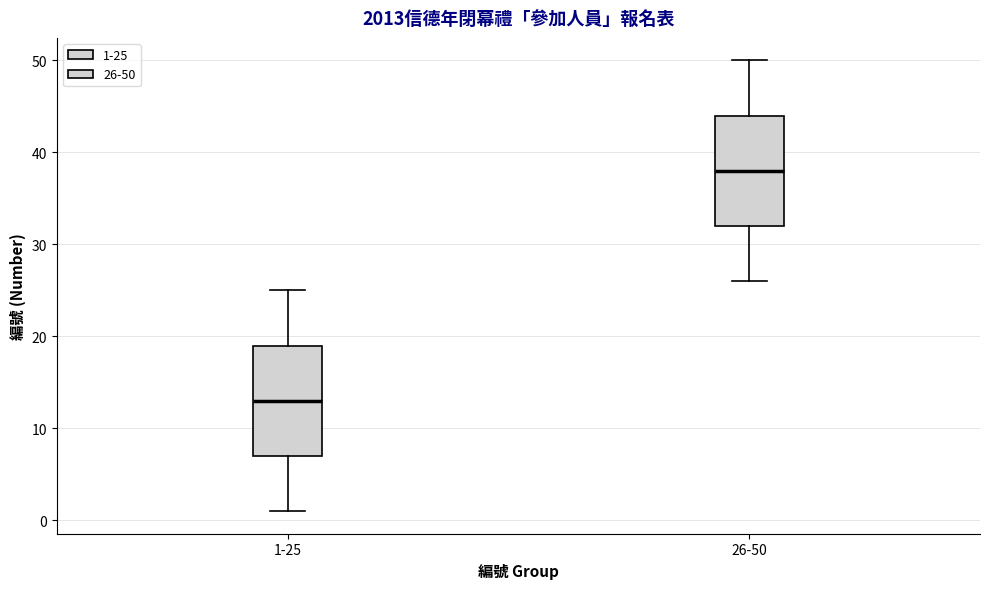

Reading left to right, read every box against the y-axis: the position of its median line, the range the box covers, and the ends of its whiskers. The values are not printed on the chart, so give them approximately, as read against the axis.

1-25: median 13, box 7 to 19, whiskers 1 to 25
26-50: median 38, box 32 to 44, whiskers 26 to 50